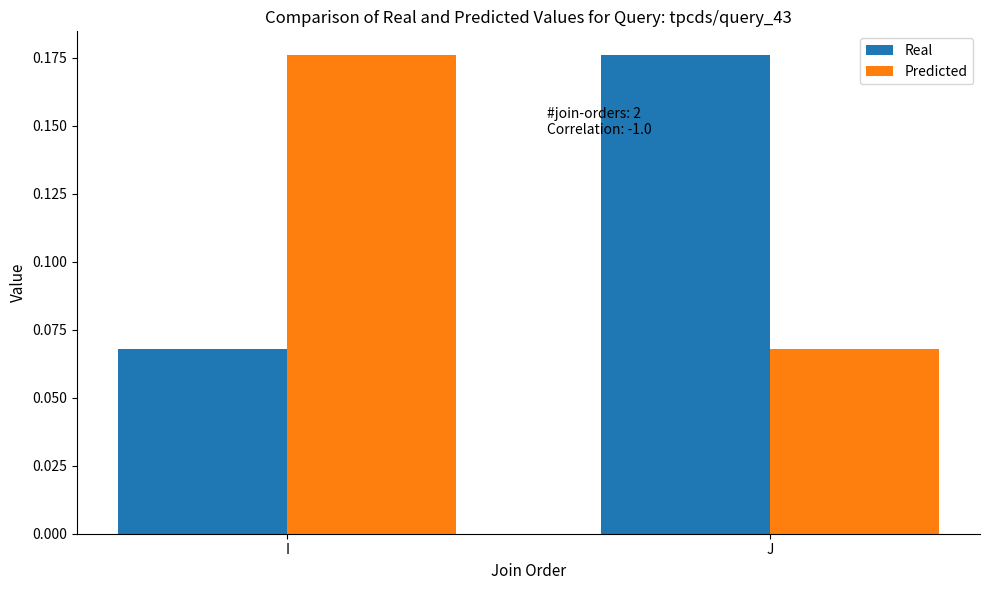

Count the number of categories in the chart.

2